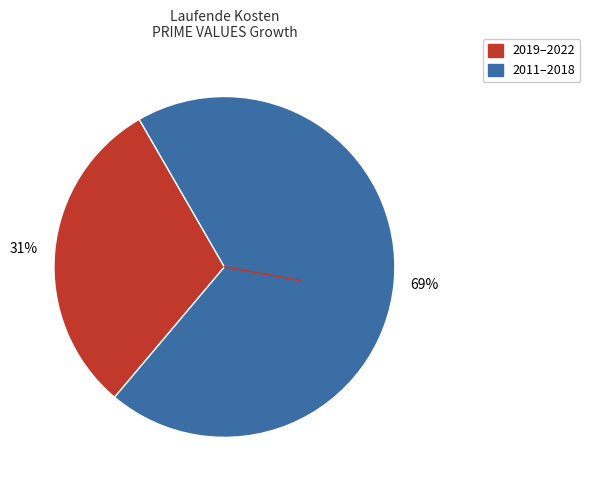

Does any single category account for the majority?

Yes